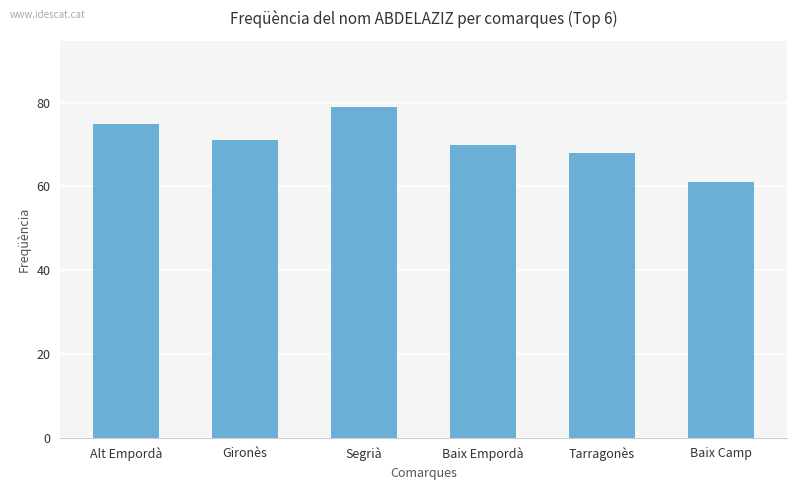

What is the approximate value at Baix Empordà?

70